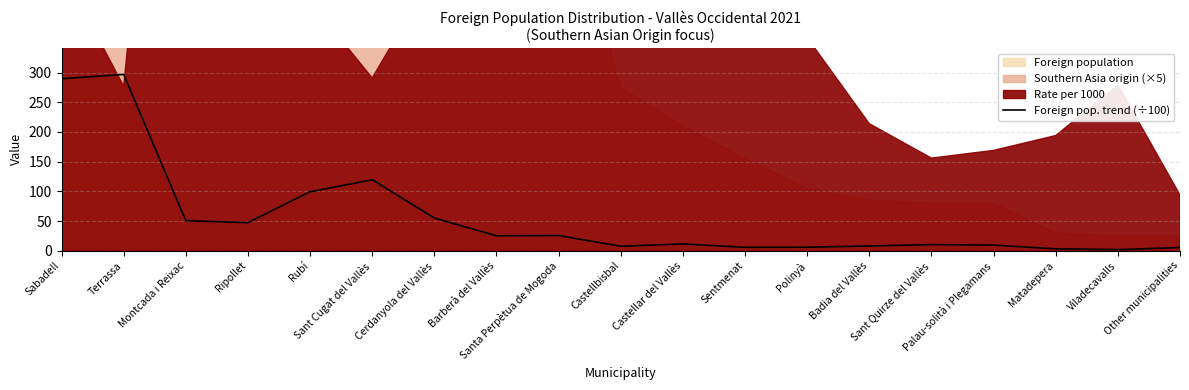

What is the minimum value shown in the chart?

1.8